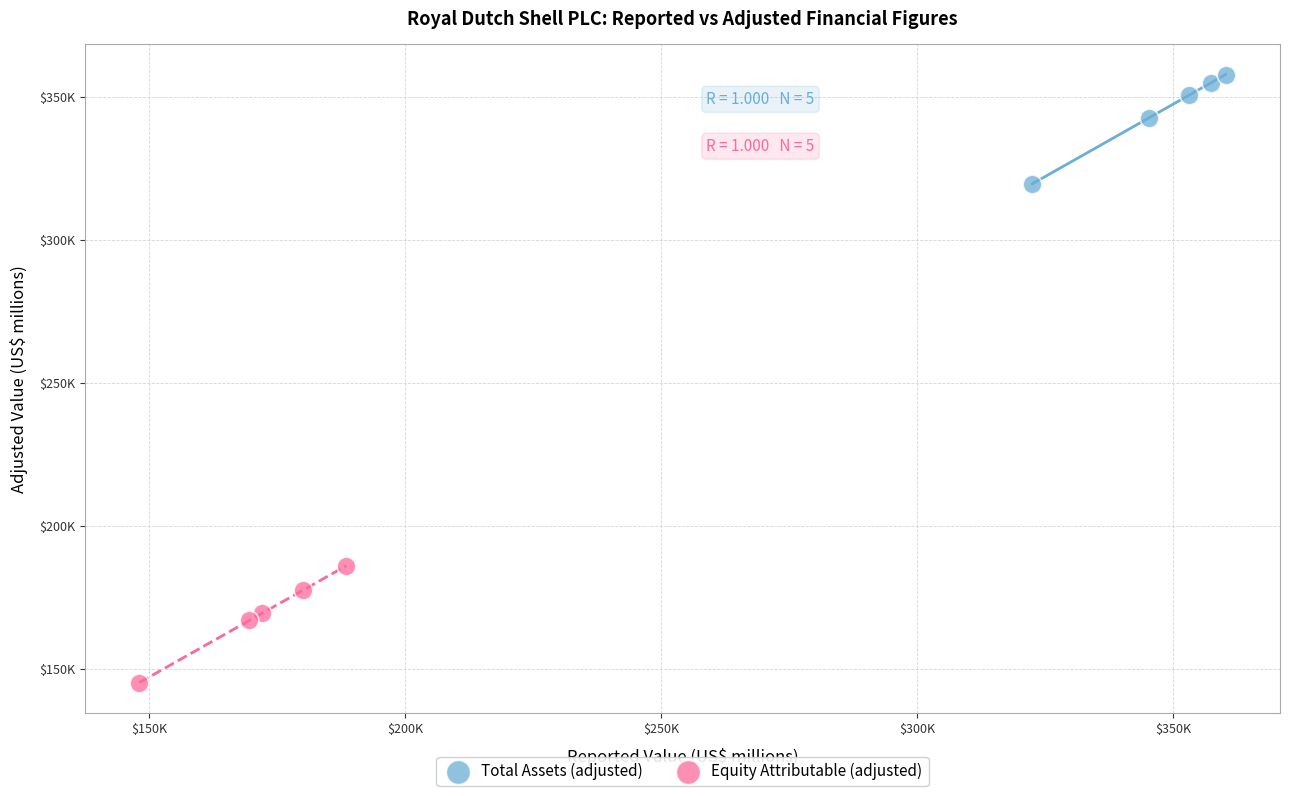

Which series reaches the maximum Y coordinate?

Total Assets (adjusted)